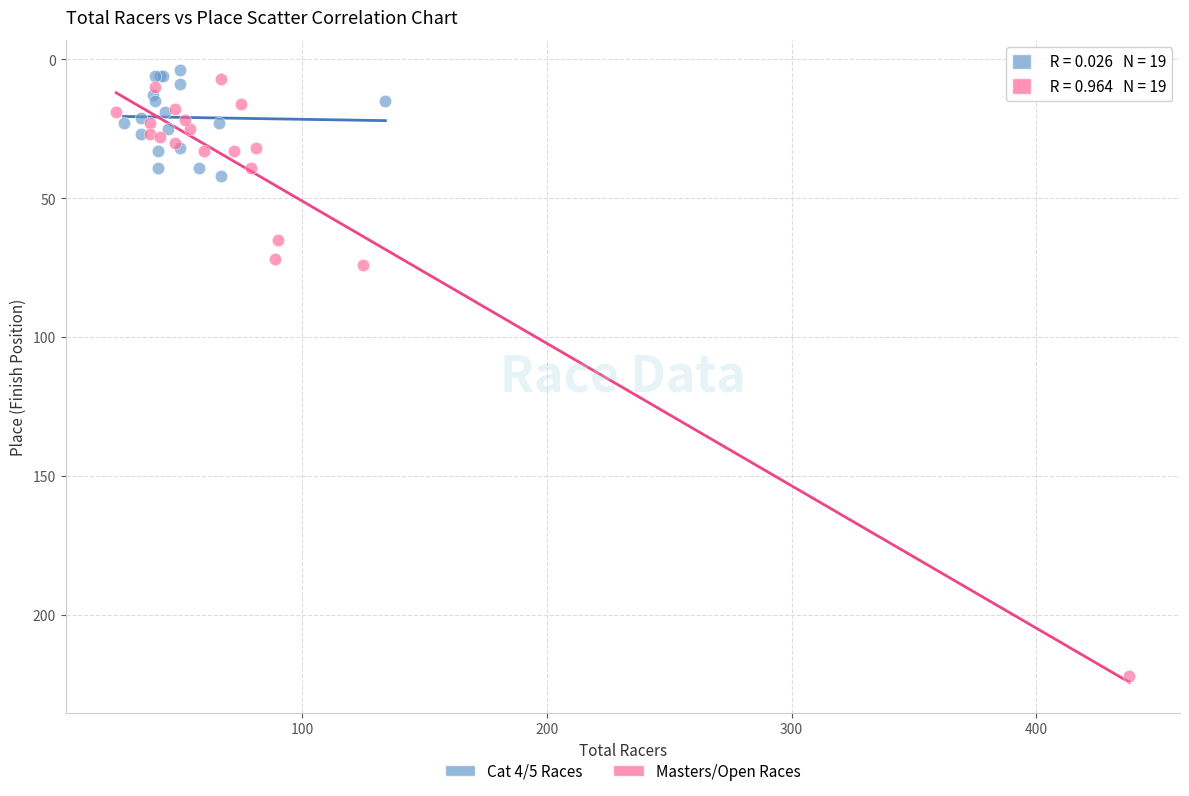

Which series has the widest spread of Y values?

Masters/Open Races